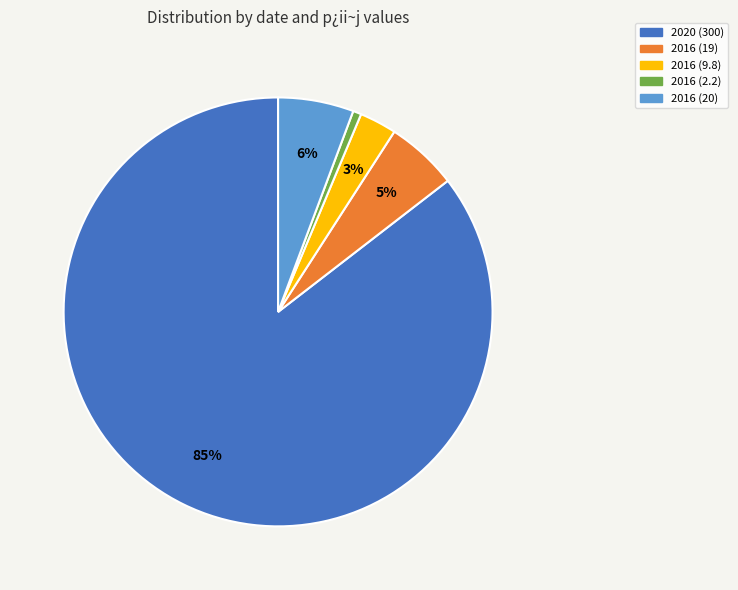

To the nearest percent, what is the average slice percentage?

20%